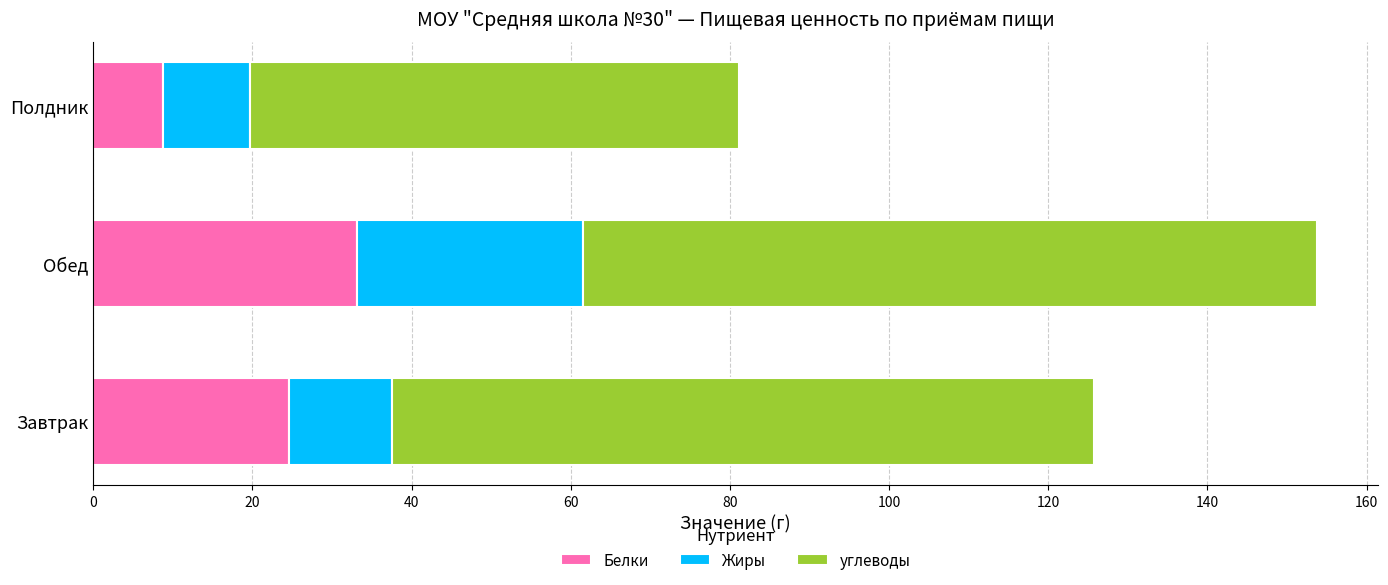

The Белки series shows 8.8 at Полдник. True or false?

True